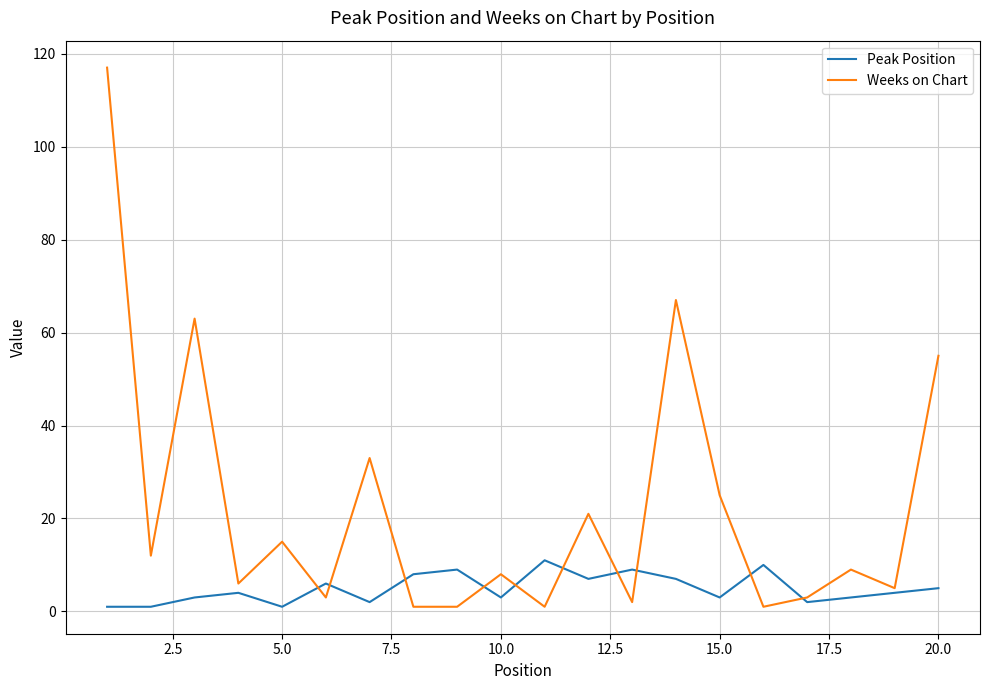

How many values in the Weeks on Chart series are below 9?

10